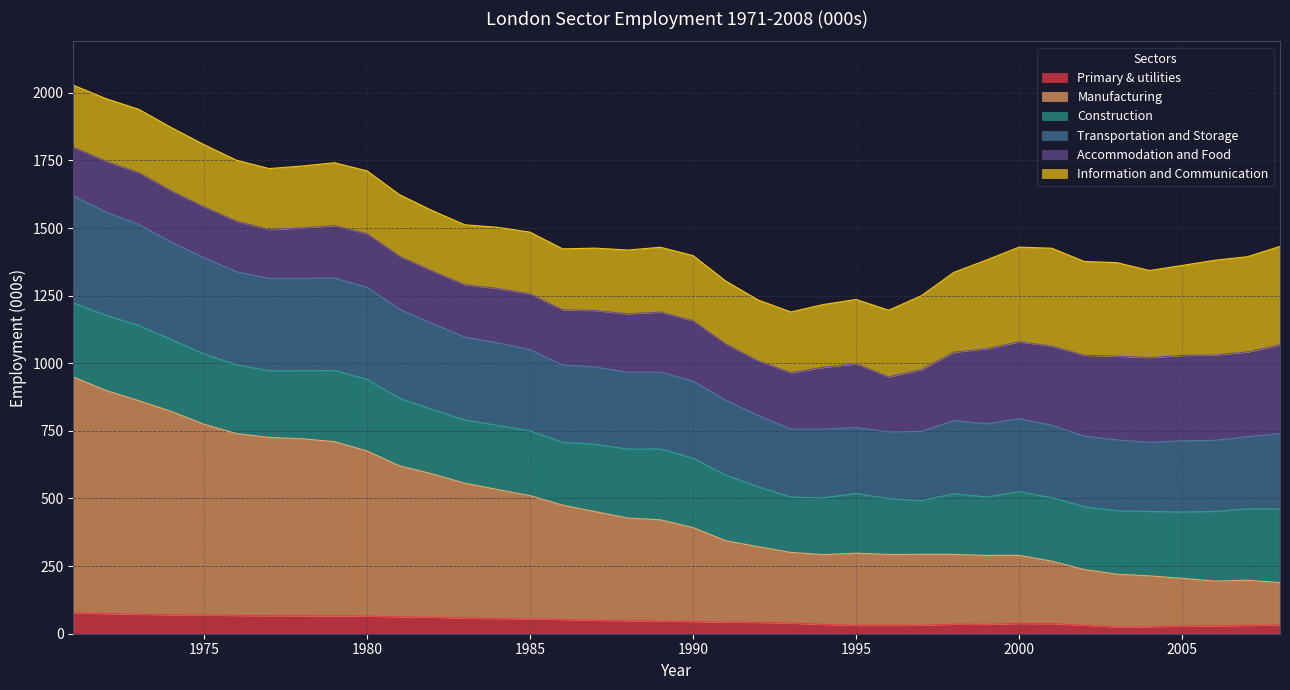

At which label does Manufacturing first exceed 421?

1971